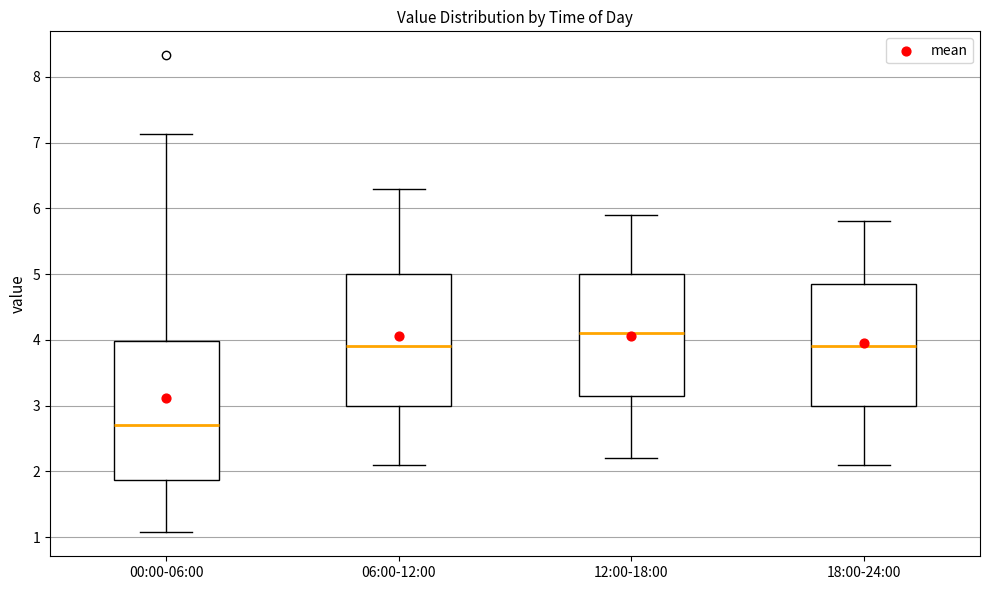

Which box is the tallest, from its lower edge to its upper edge?

00:00-06:00